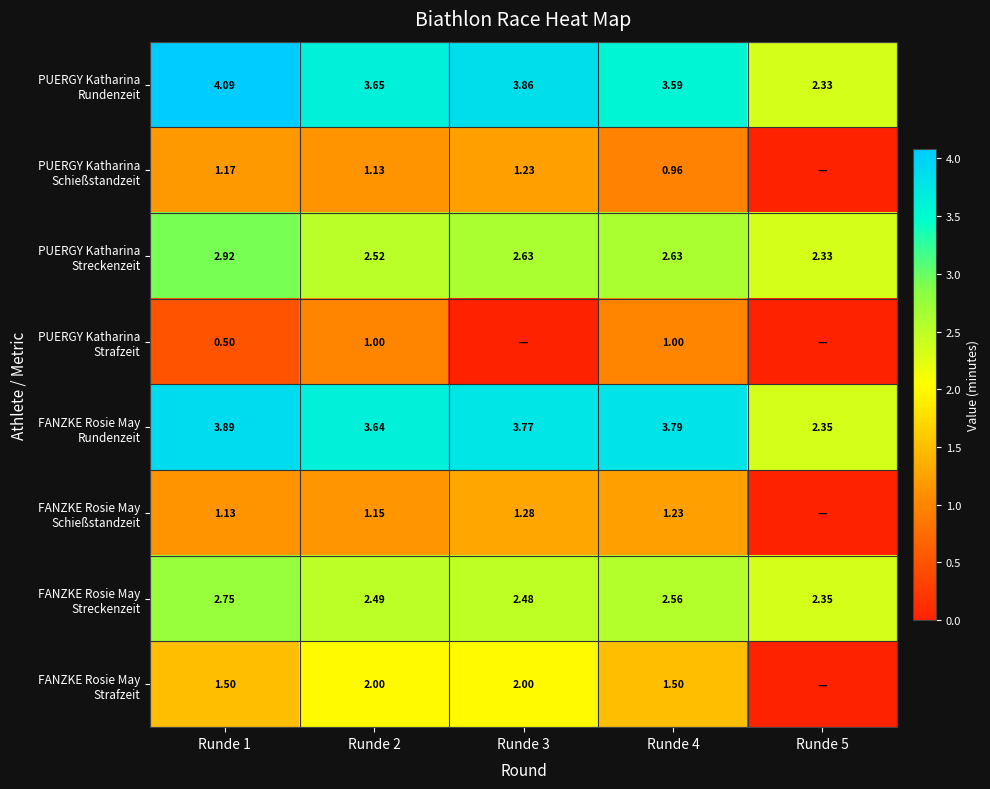

Rank the categories by PUERGY Katharina Schießstandzeit value from highest to lowest.

Runde 3, Runde 1, Runde 2, Runde 4, Runde 5